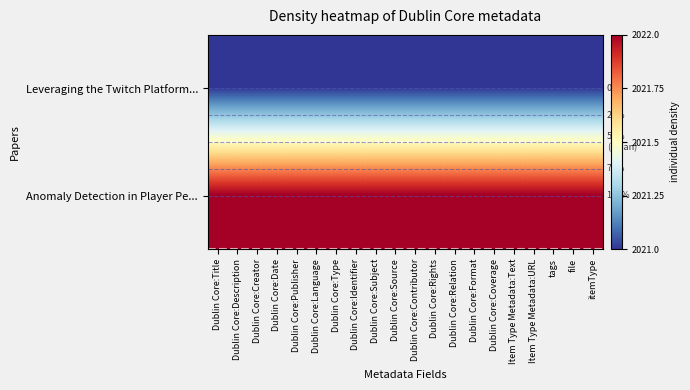

The value of Anomaly Detection in Player Pe... at Dublin Core:Source is 0. True or false?

False